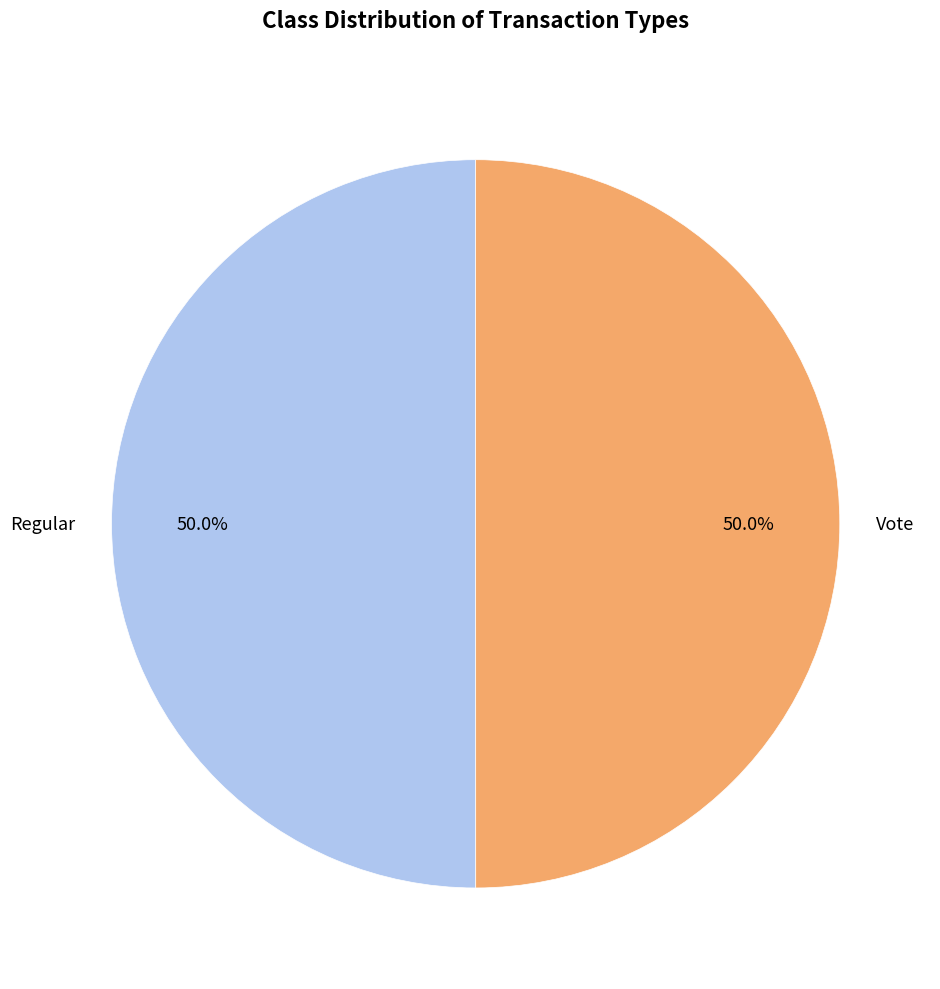

How many slices are in this pie chart?

2